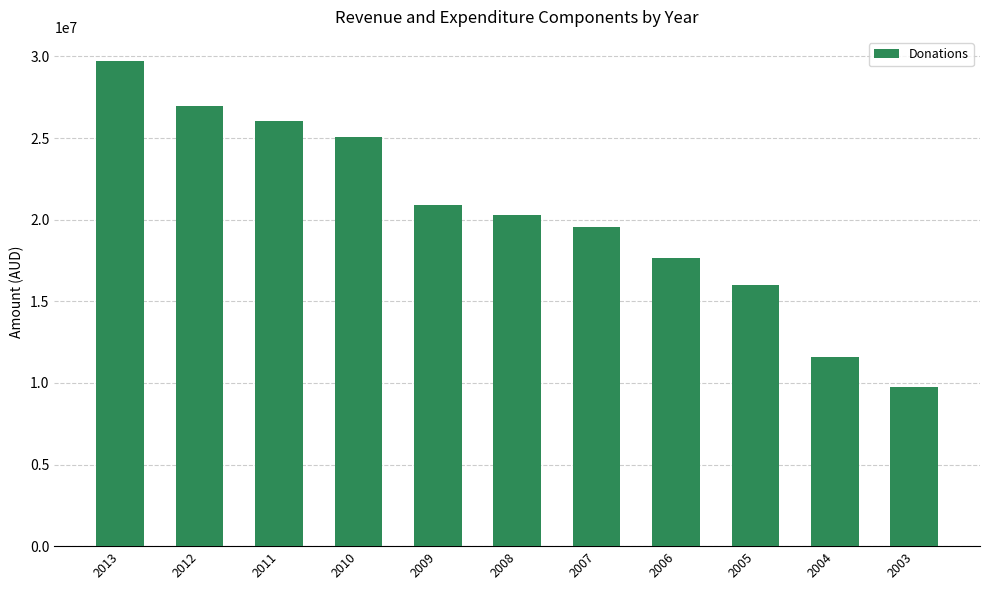

What is the change in value from 2010 to 2007?

-5499366